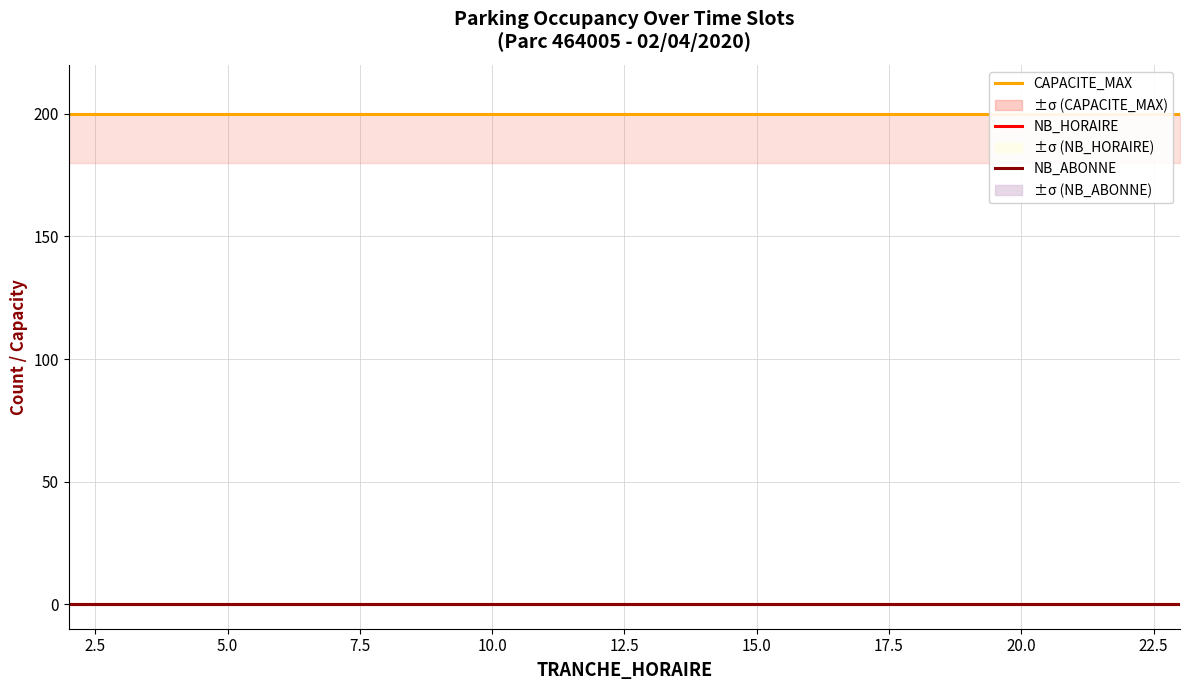

True or false: CAPACITE_MAX and NB_ABONNE intersect in this chart.

False